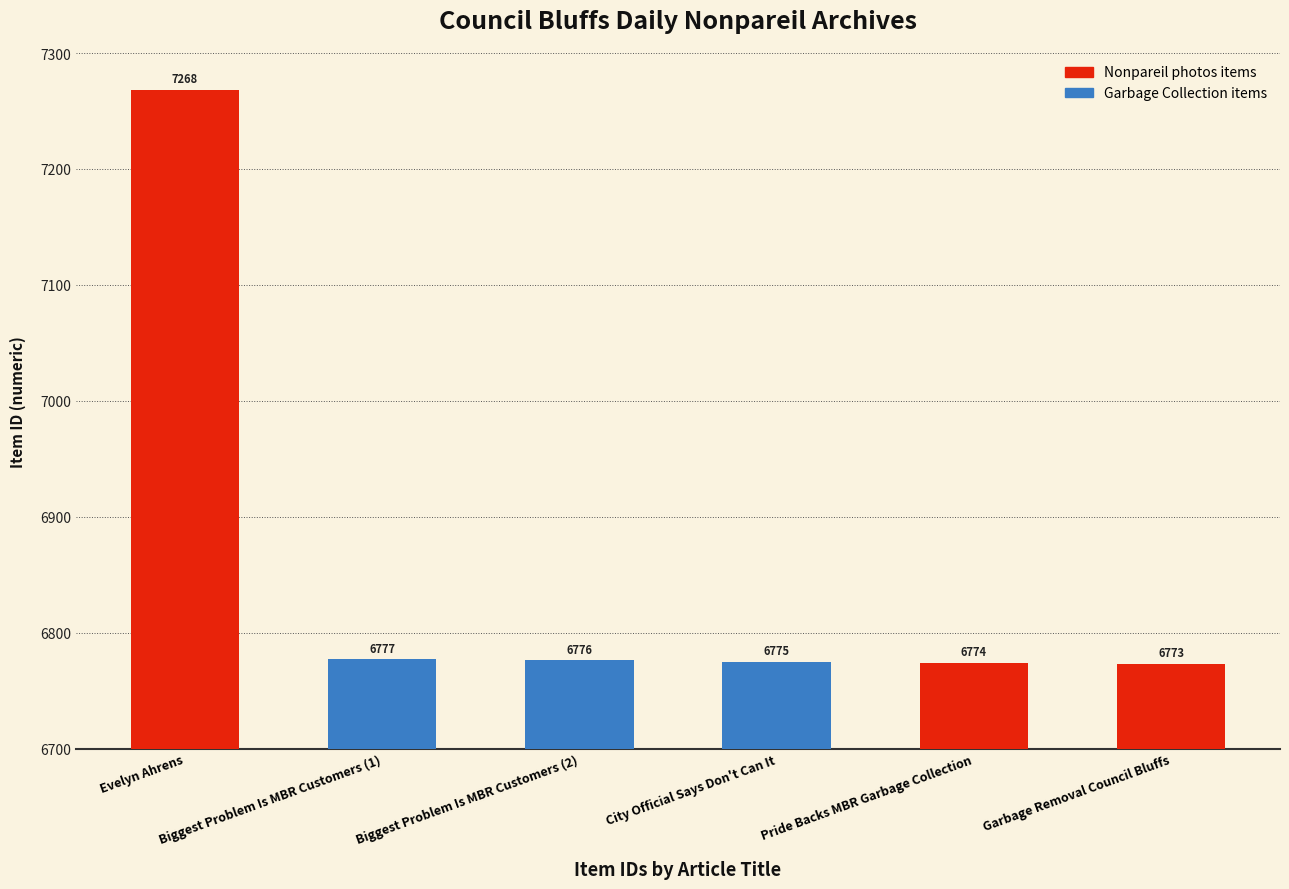

What is the sum of all values?

41143